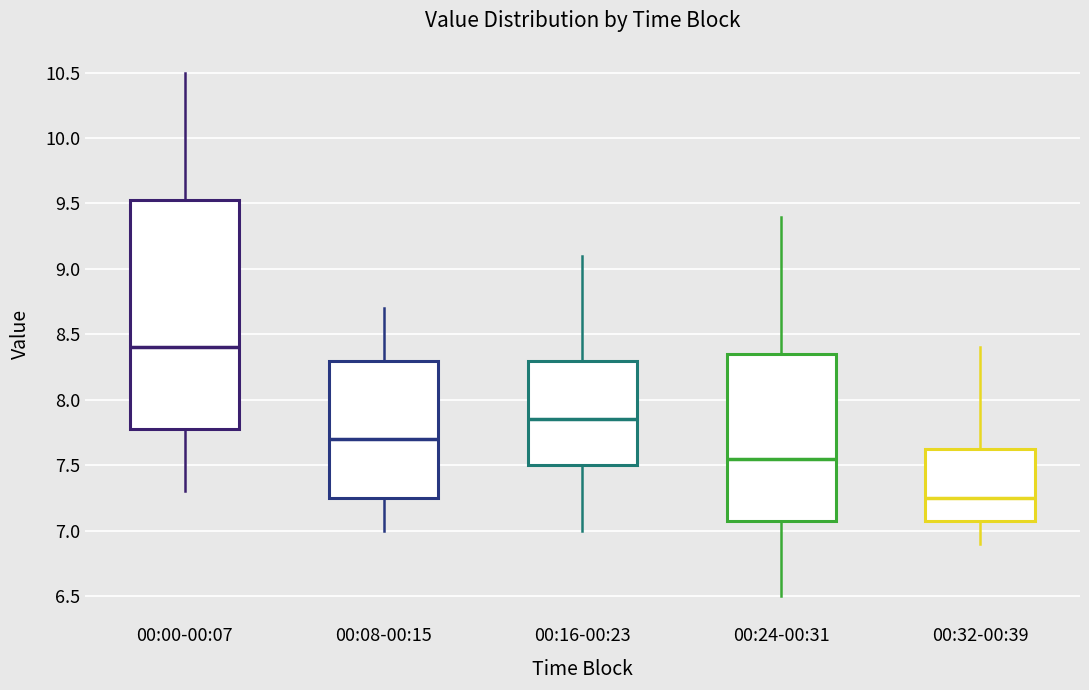

Where does the upper whisker of the box for 00:08-00:15 end on the y-axis? The values are not printed on the chart, so give them approximately, as read against the axis.

8.70